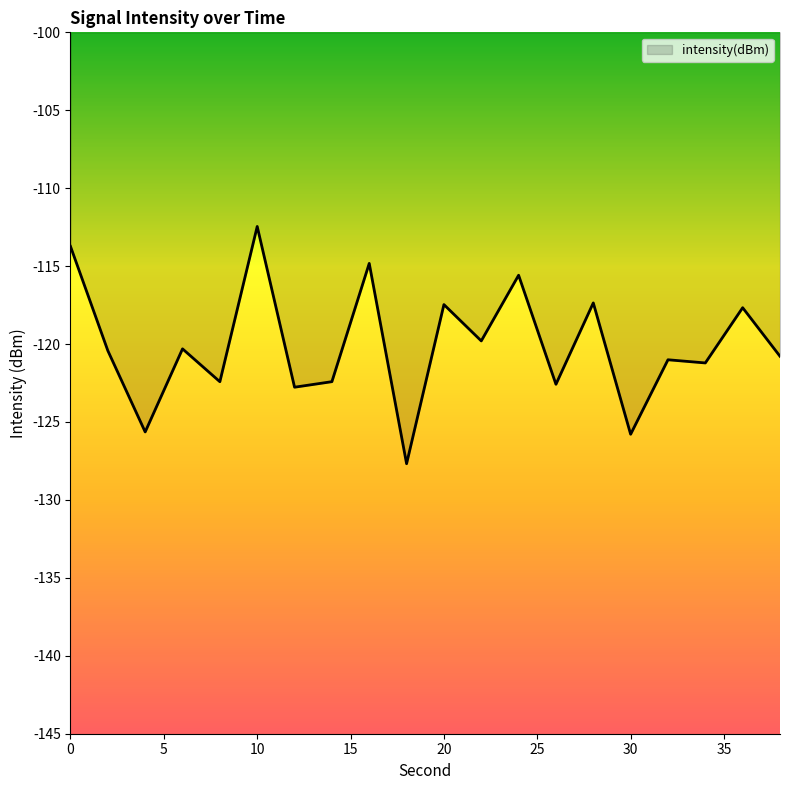

What is the maximum value shown in the chart?

-112.5